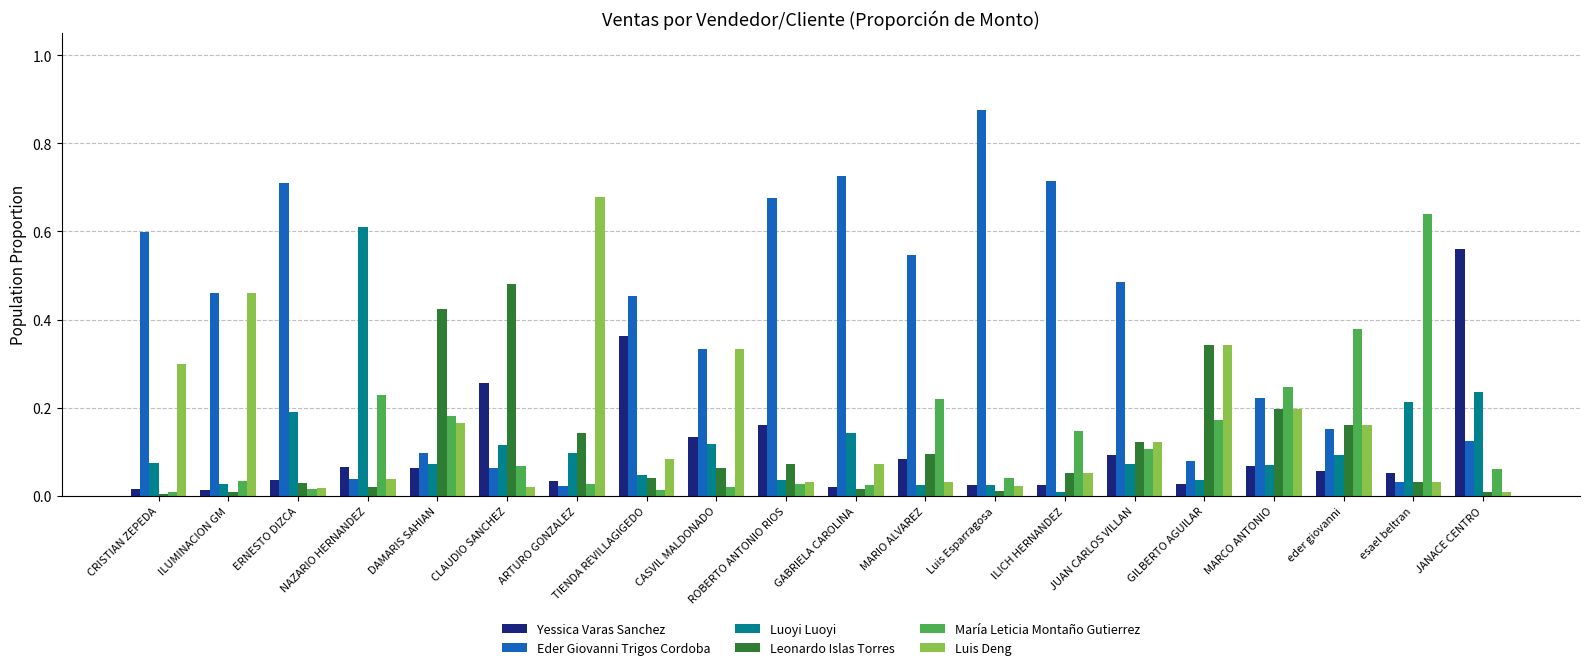

Which series has the largest range (max minus min)?

Eder Giovanni Trigos Cordoba